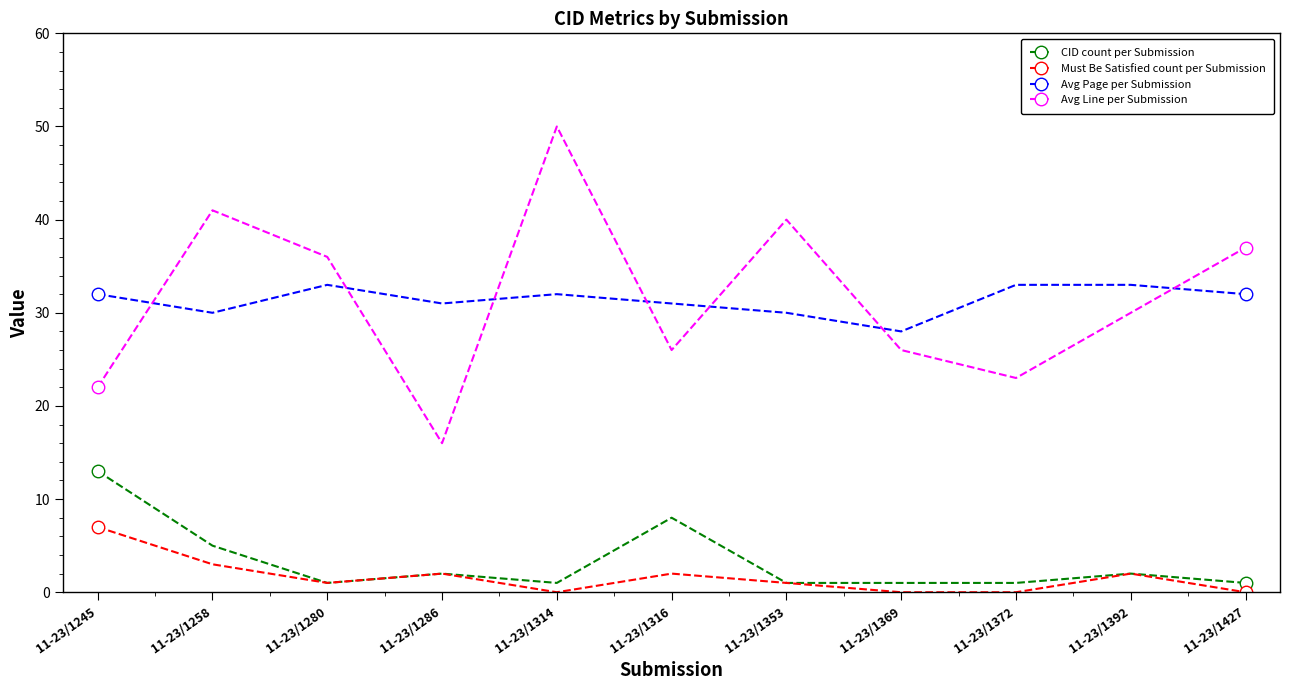

At which category does the chart reach its peak across all series?

11-23/1314